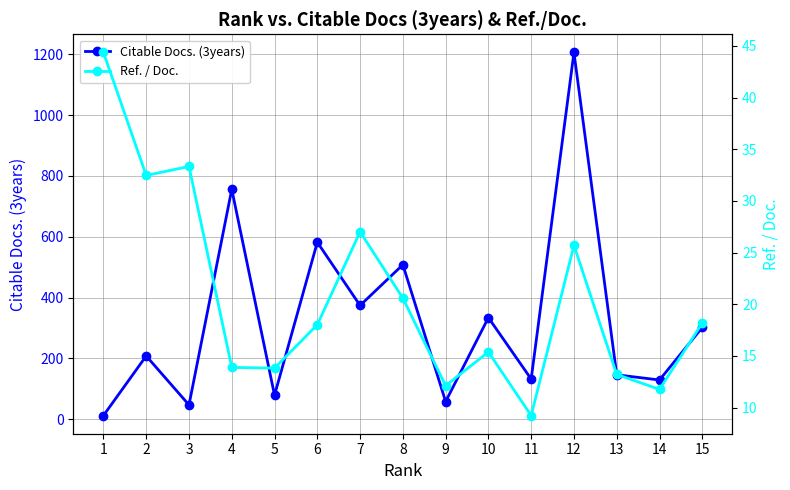

What is the highest value of the Ref. / Doc. series?

44.4